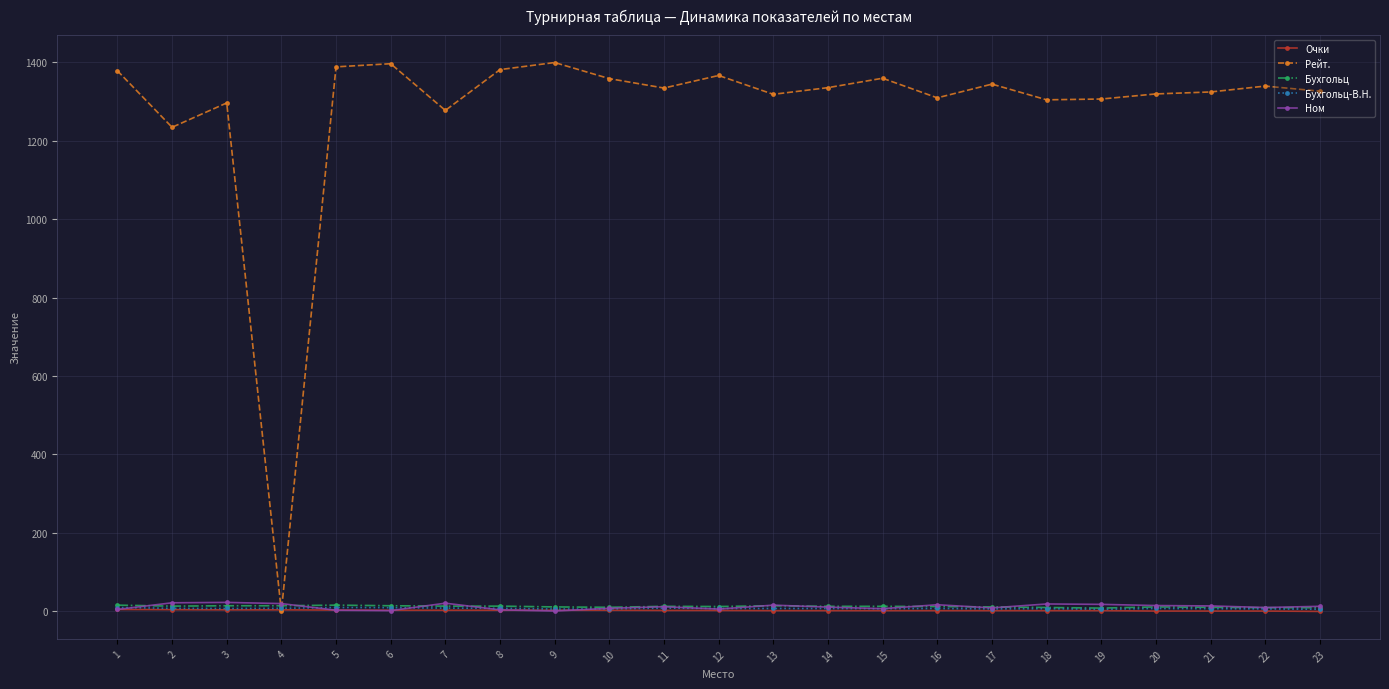

At which label does Бухгольц-В.Н. first exceed 7?

1